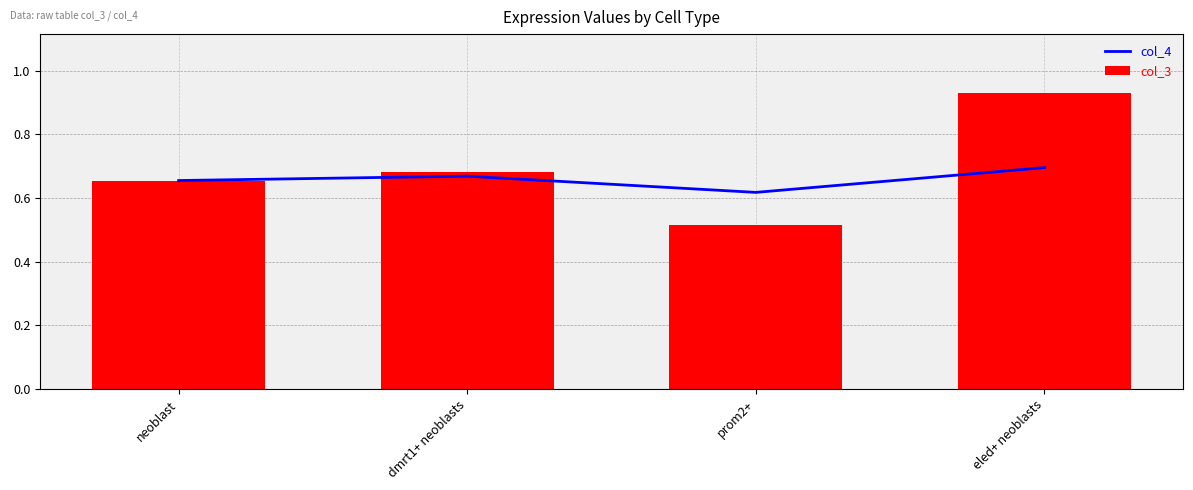

Where is col_4 nearest to the value 0?

prom2+